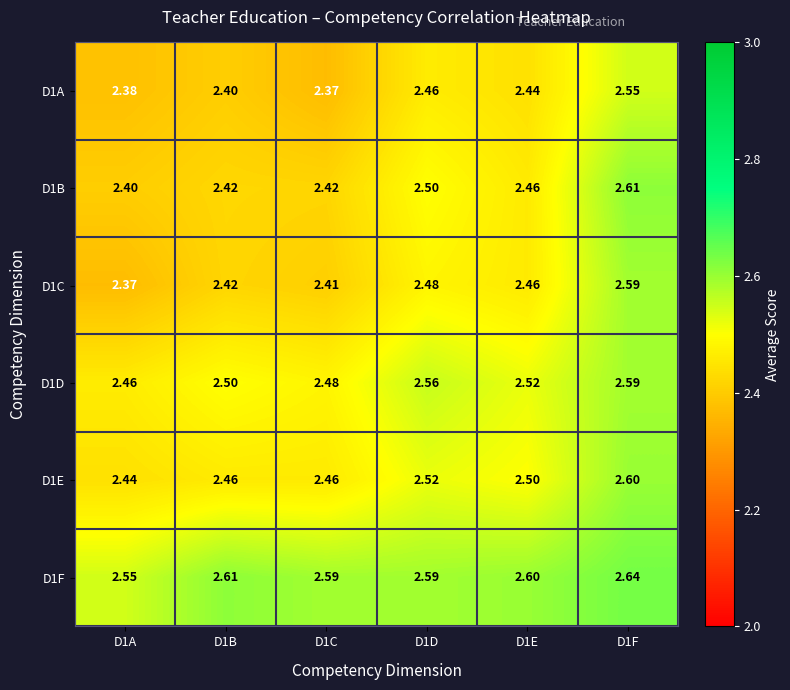

Is the value of D1D at D1A greater than the value of D1A at D1F?

No